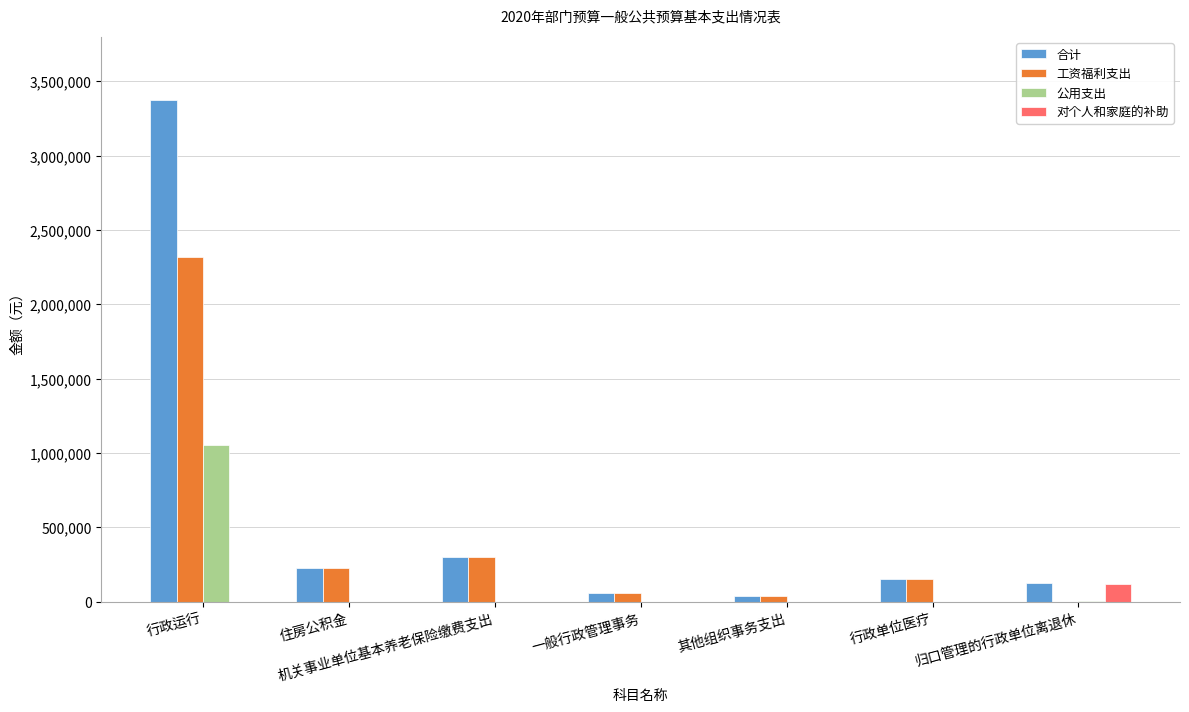

The 公用支出 series shows -567606.7 at 机关事业单位基本养老保险缴费支出. True or false?

False